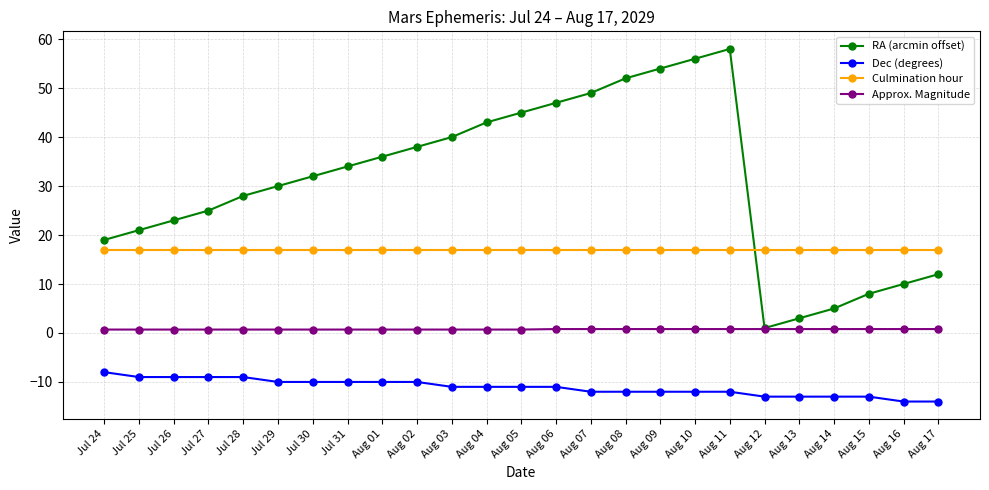

The value of Dec (degrees) at Aug 08 is -3.2. True or false?

False